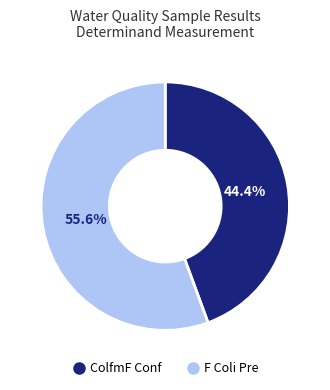

Is it true that ColfmF Conf is 44% of the pie?

True